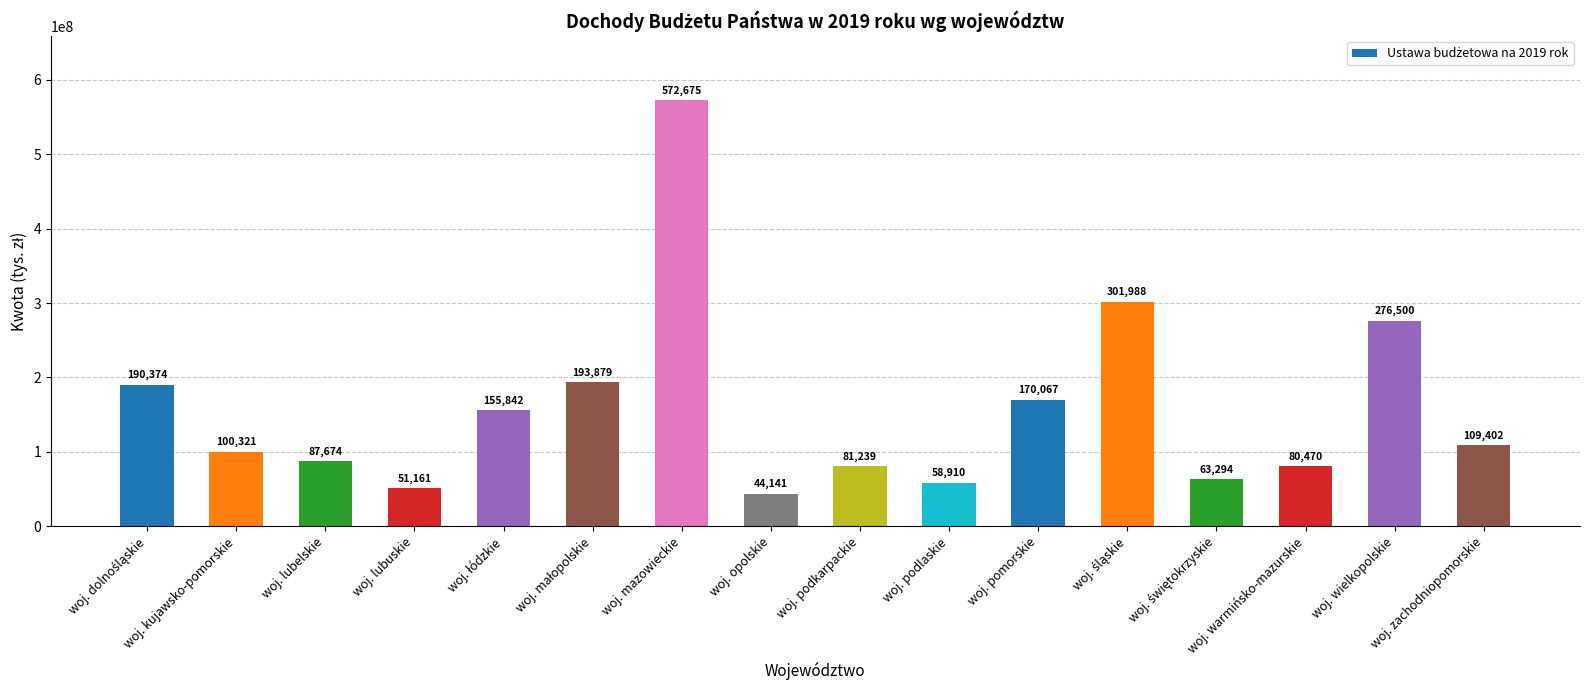

Which category has the highest value across all series?

woj. mazowieckie